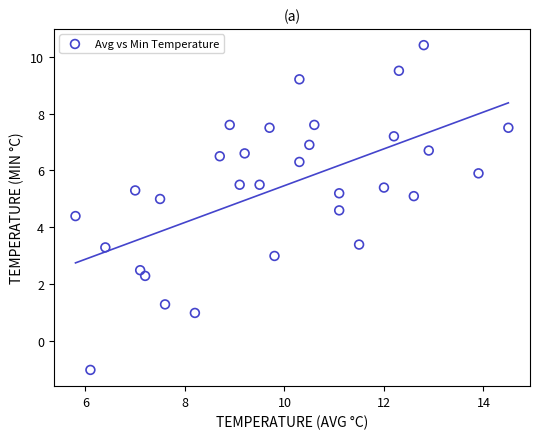

What is the range of X values (max minus min)?

8.7